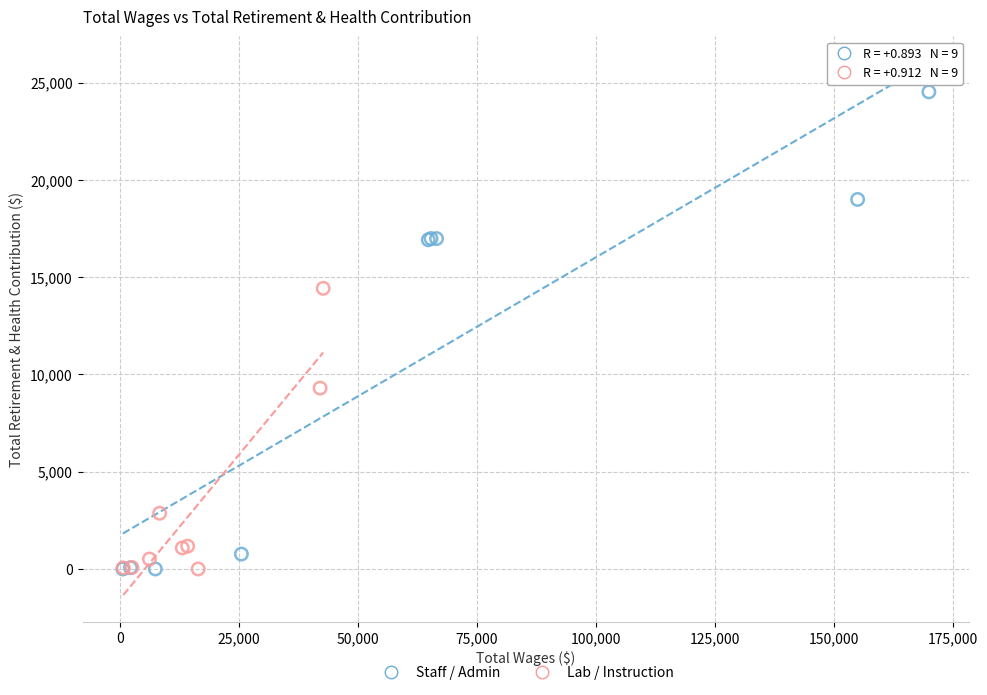

Which series has the largest Y range (max minus min)?

Staff / Admin